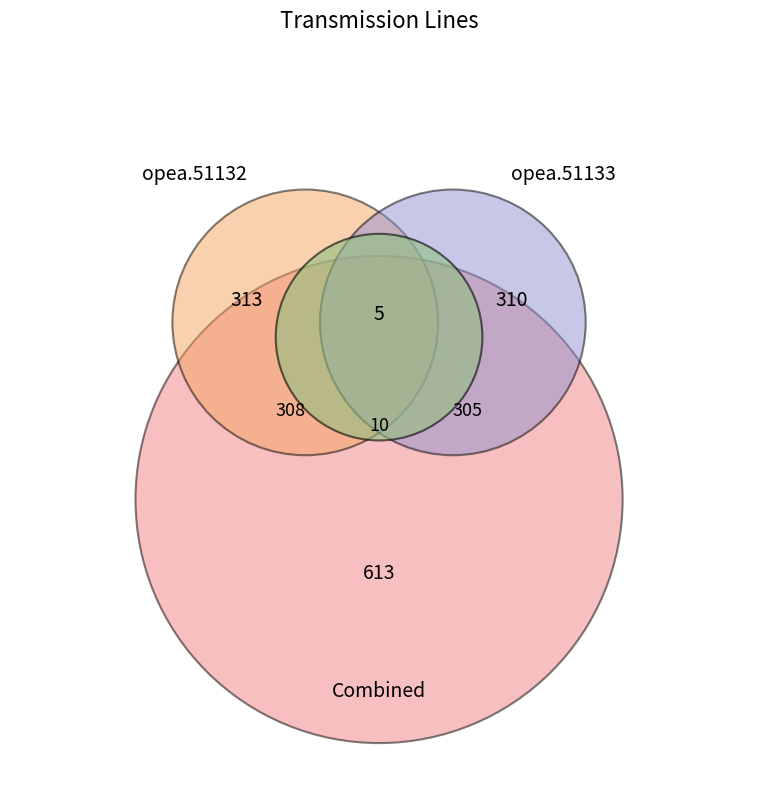

Is it true that opea.51132 is 38% of the pie?

False